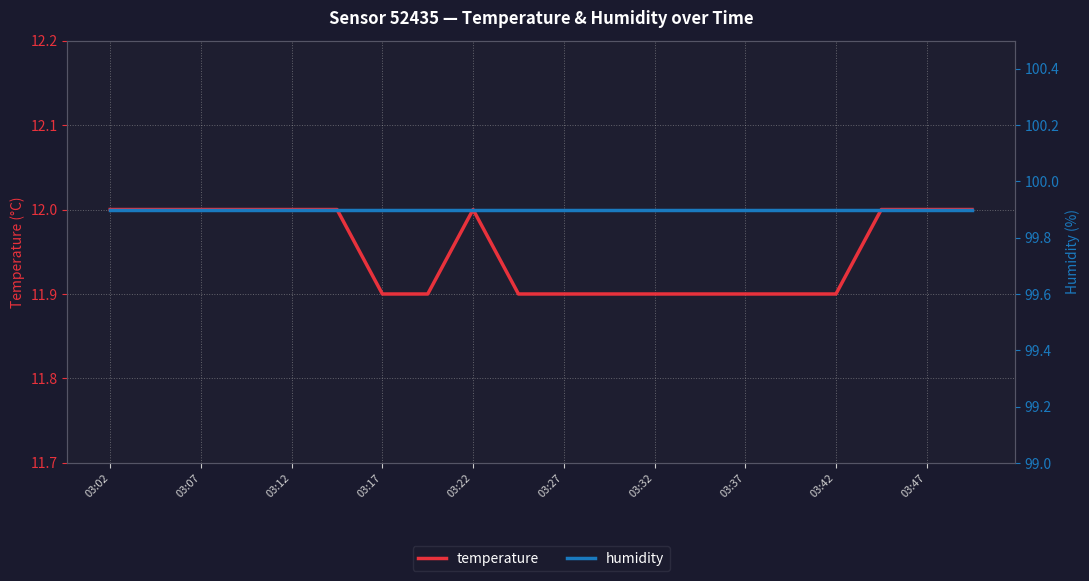

The value of temperature at 03:02 is 12.0. True or false?

True